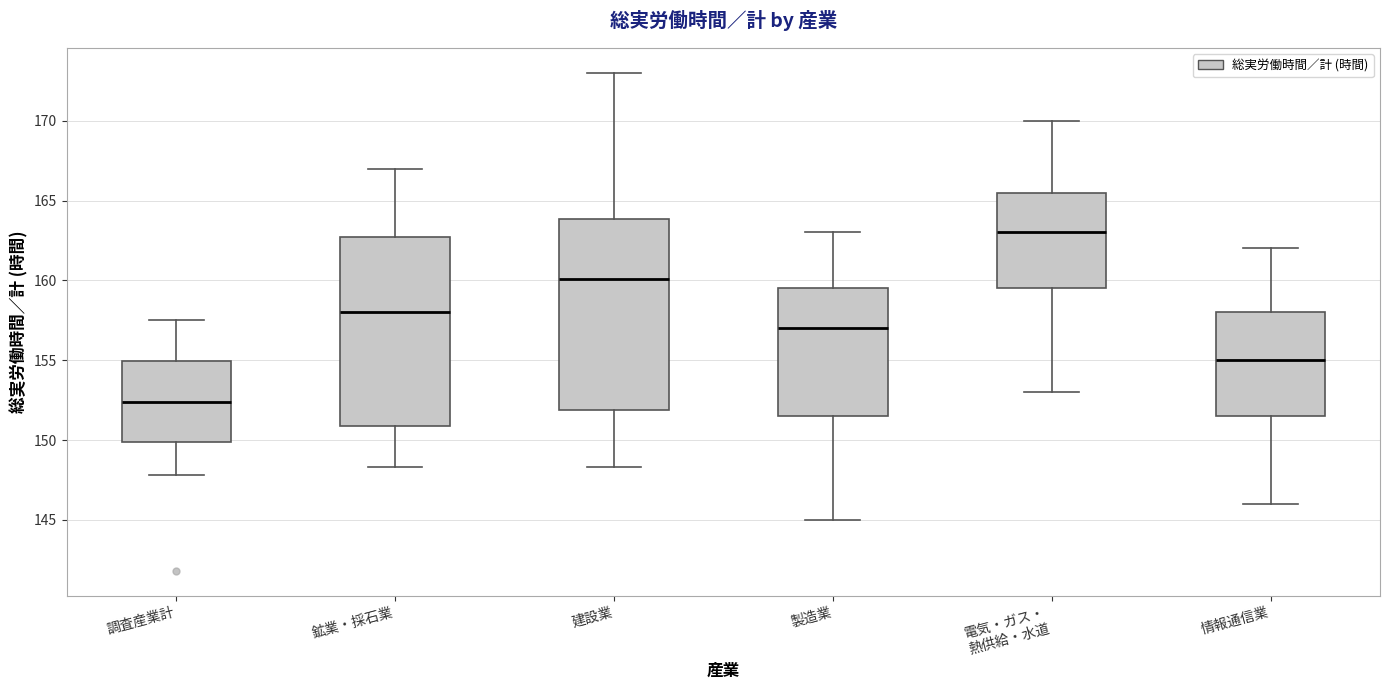

Where does the median line of the box for 電気・ガス・ 熱供給・水道 sit on the y-axis? The values are not printed on the chart, so give them approximately, as read against the axis.

163.0